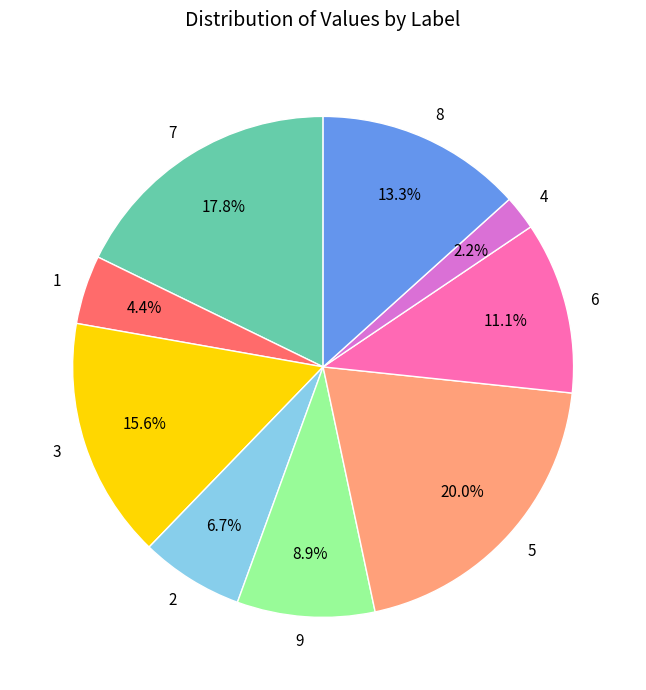

Does 1 represent more than half of the total?

No